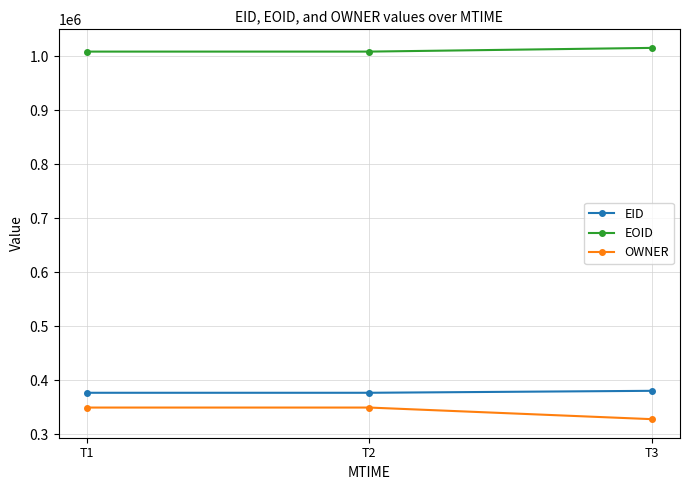

What value does the OWNER series have at T3, to the nearest 50?

327800